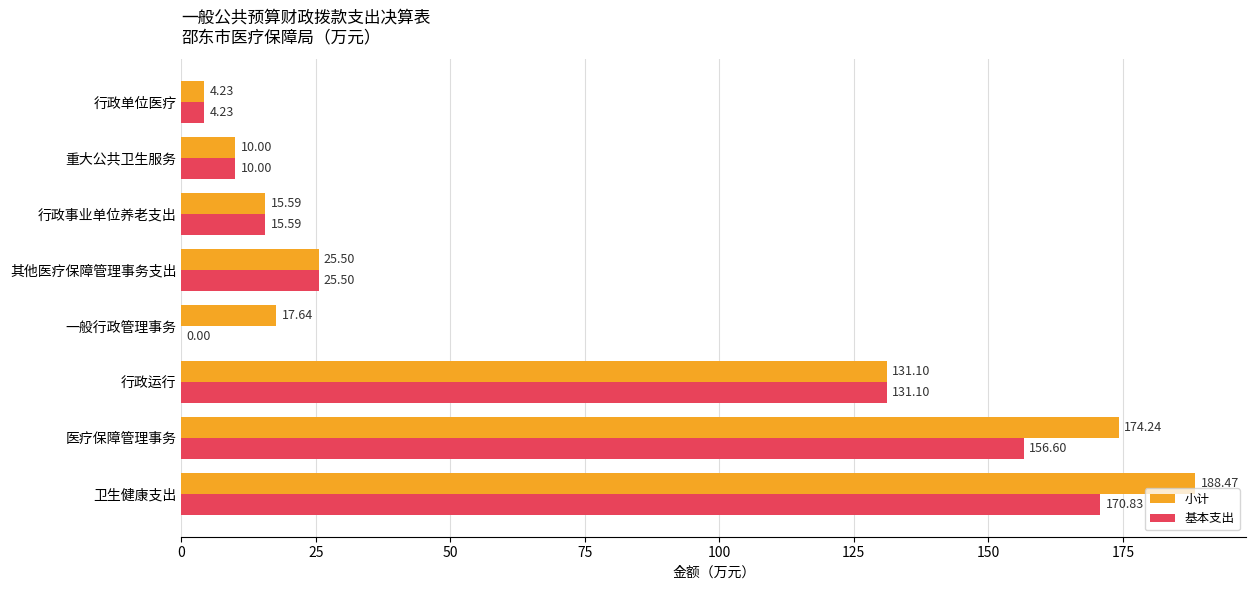

At which category is the sum across all series the highest?

卫生健康支出